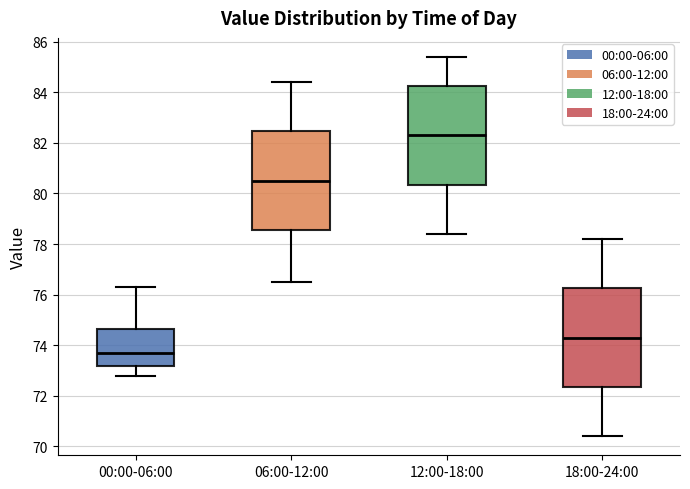

Where is the upper edge of the box for 18:00-24:00 on the y-axis? The values are not printed on the chart, so give them approximately, as read against the axis.

76.2